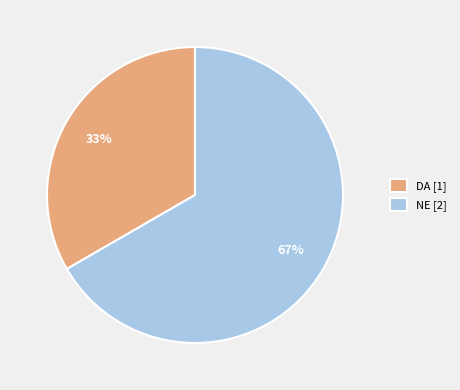

Rank the categories by value from highest to lowest.

NE, DA